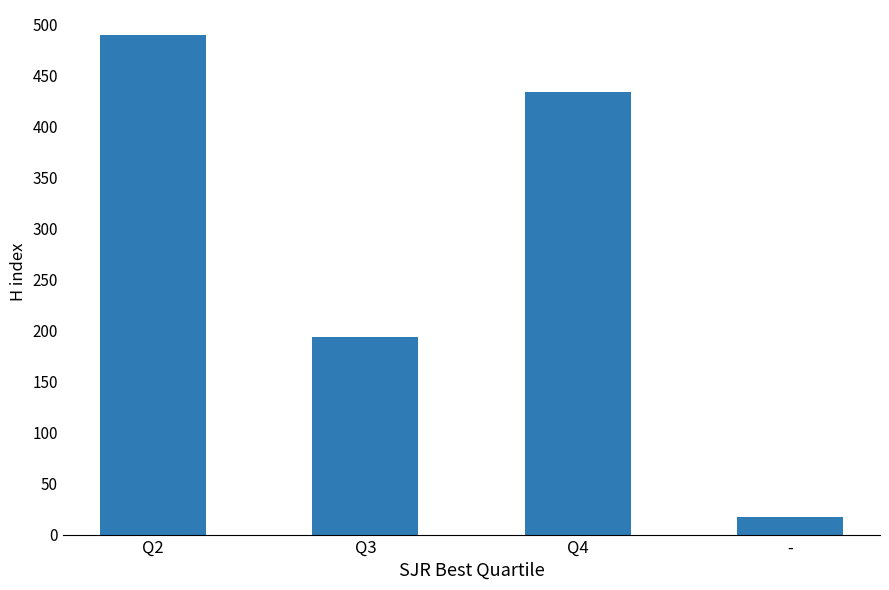

Are the bars grouped side by side (vs. stacked)?

No